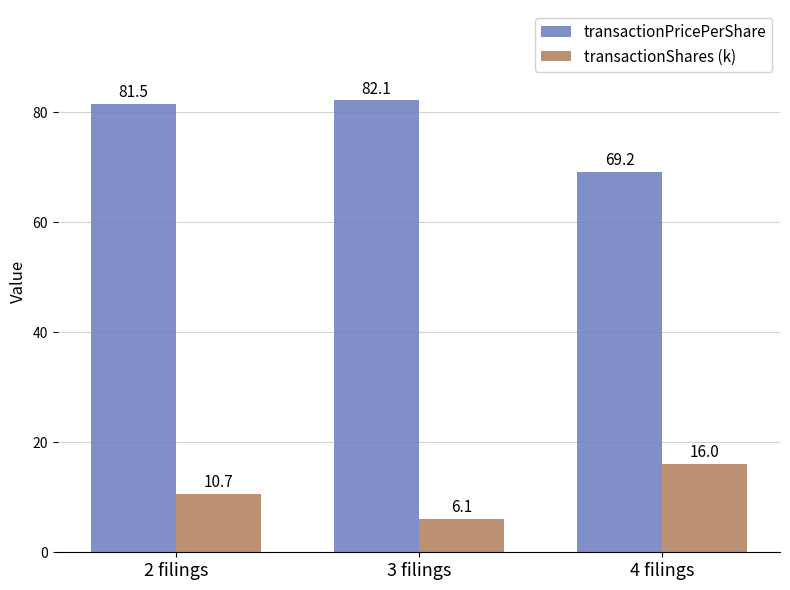

What are all the series names shown in the legend?

transactionPricePerShare, transactionShares (k)